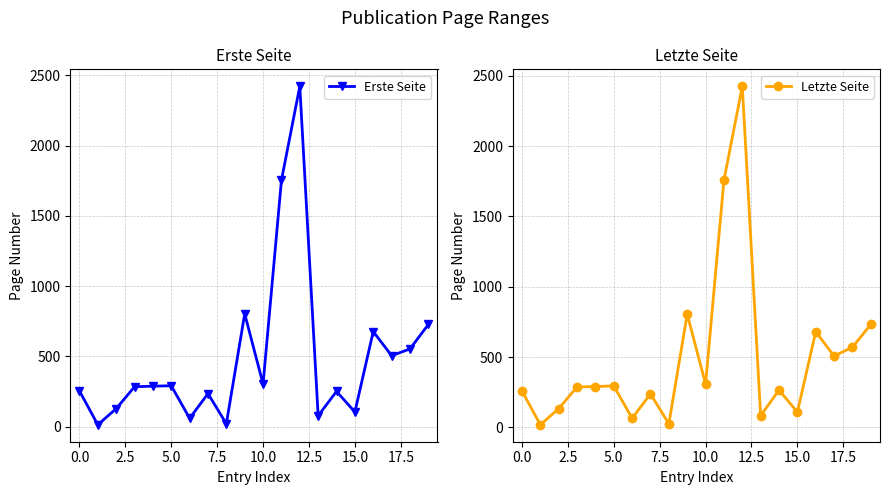

At how many categories does at least one series exceed 875?

2